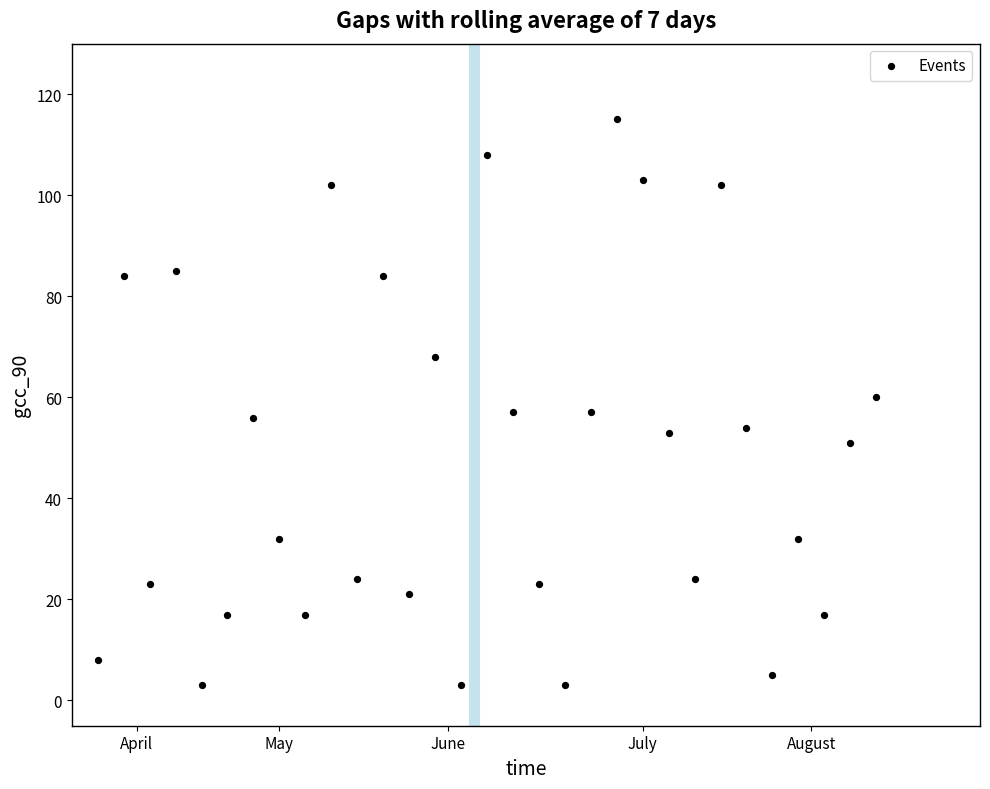

Count the number of points in this scatter plot.

31